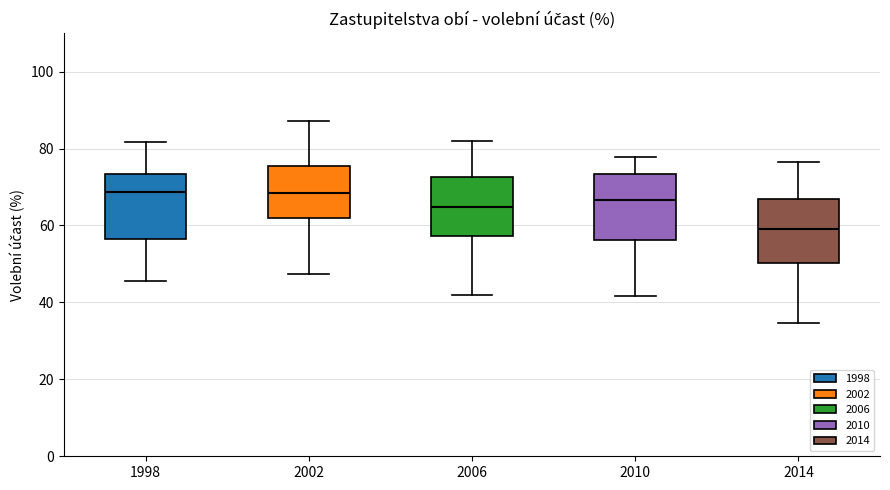

Where does the median line of the box at x = 1998 sit on the y-axis? The values are not printed on the chart, so give them approximately, as read against the axis.

68